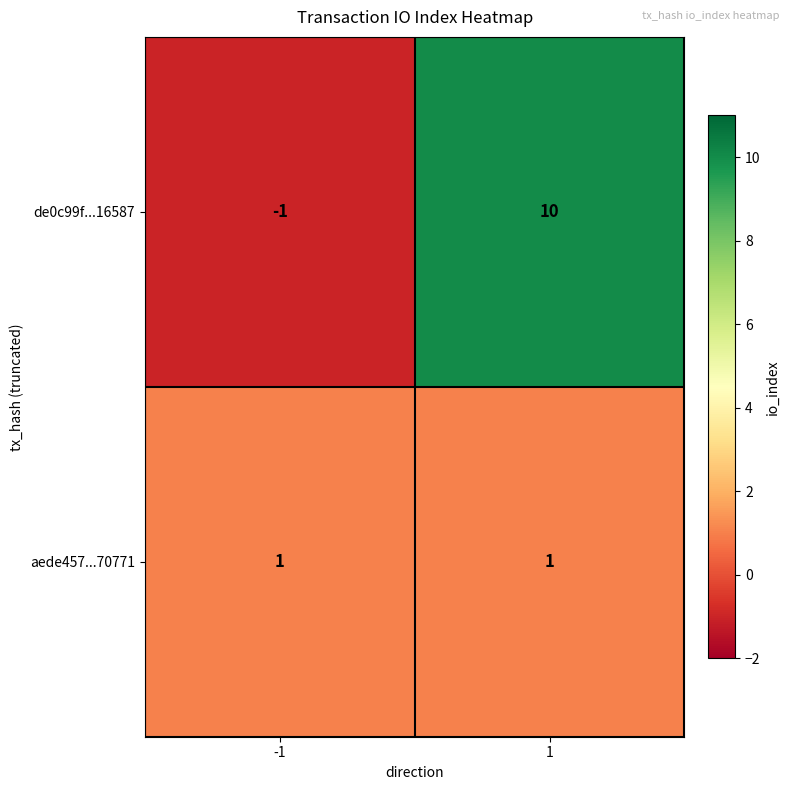

Reading right to left, what are all the values shown in this chart?

de0c99f...16587: 1=10	-1=-1
aede457...70771: 1=1	-1=1